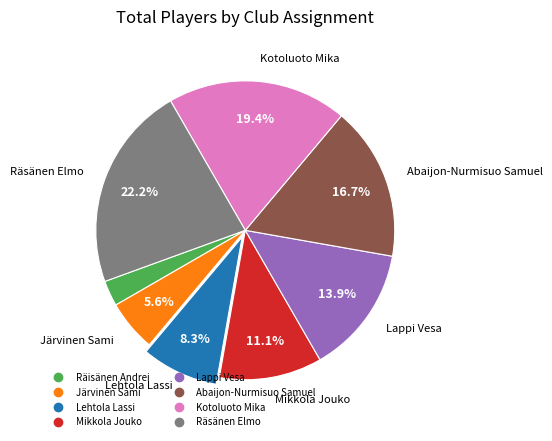

How many segments does this pie chart have?

8